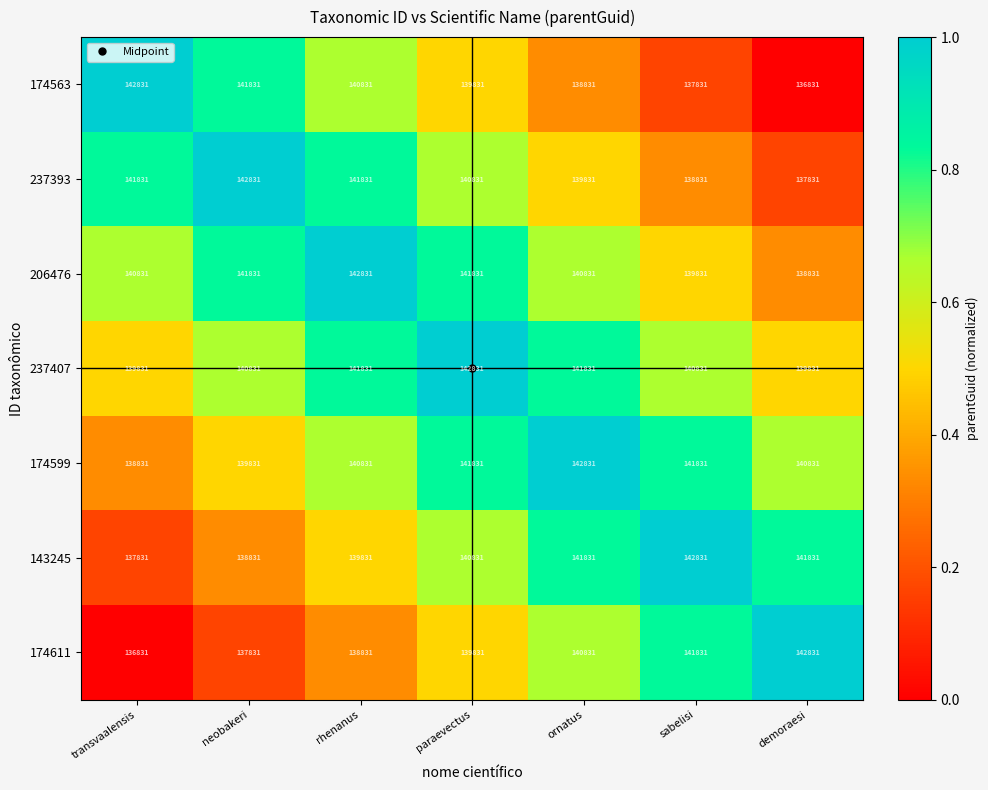

The 174611 series shows 82415 at paraevectus. True or false?

False